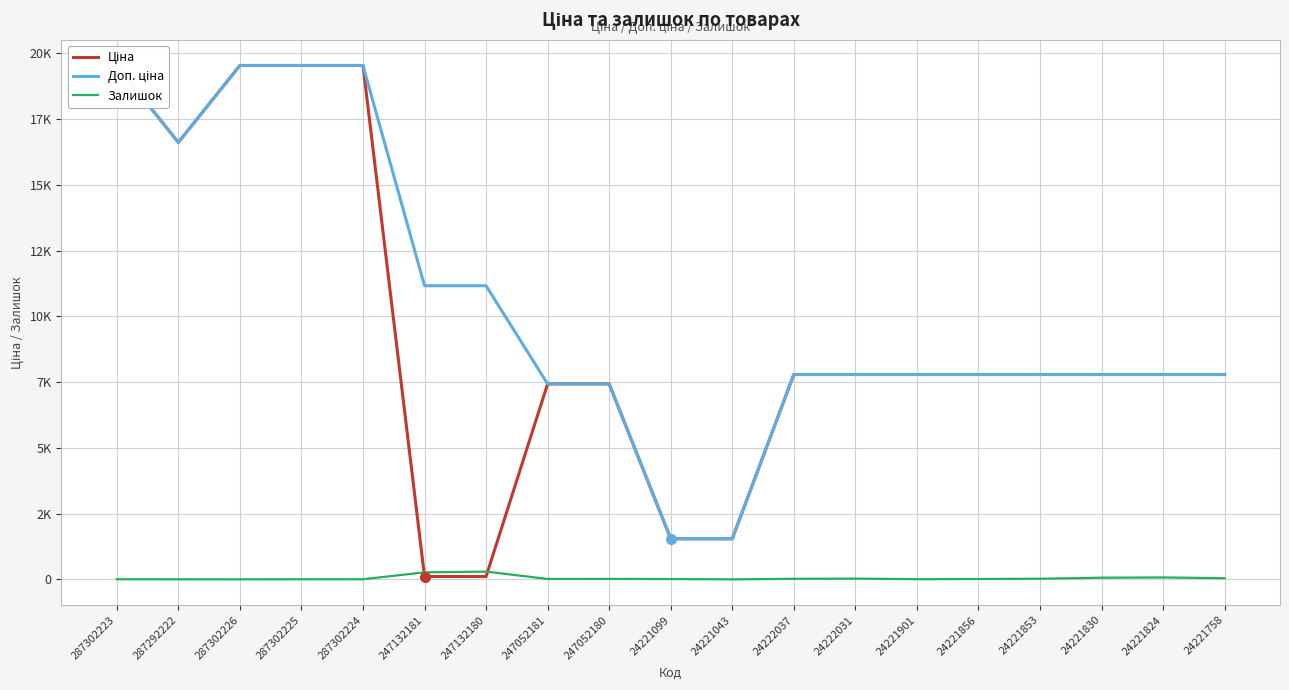

What is the value of the Ціна point at the 6th from the left?

111.7